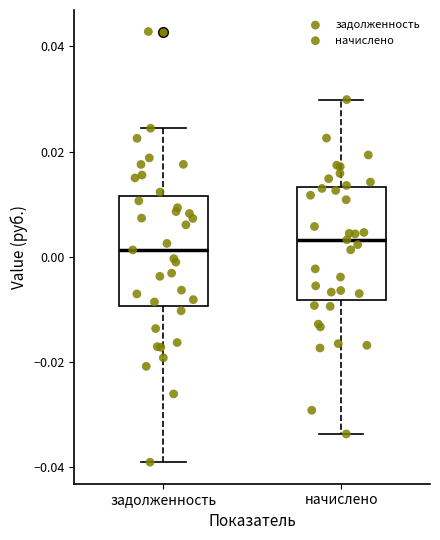

Where does the median line of the box for начислено sit on the y-axis? The values are not printed on the chart, so give them approximately, as read against the axis.

0.004